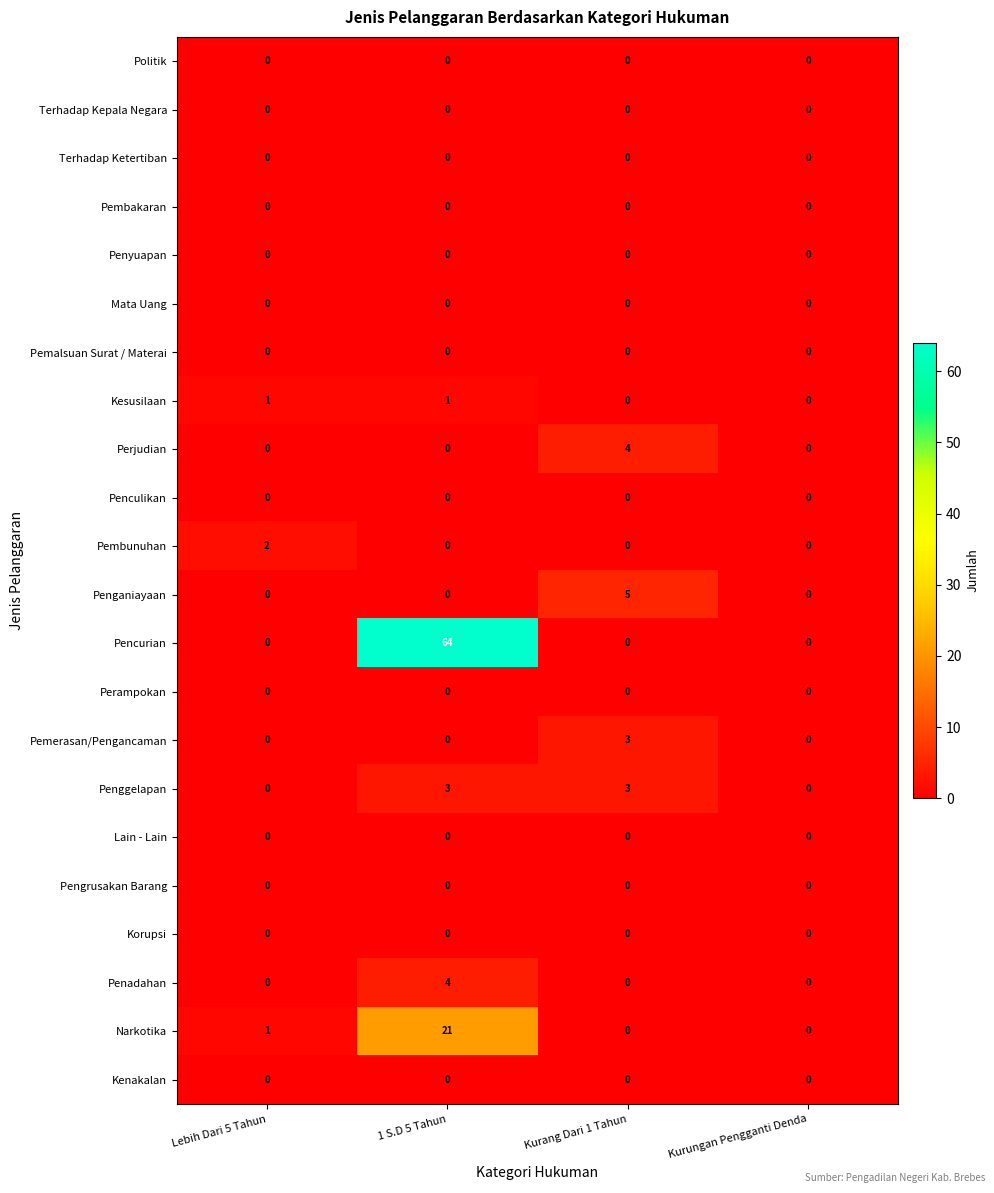

What is the total value across all series at Lebih Dari 5 Tahun?

4